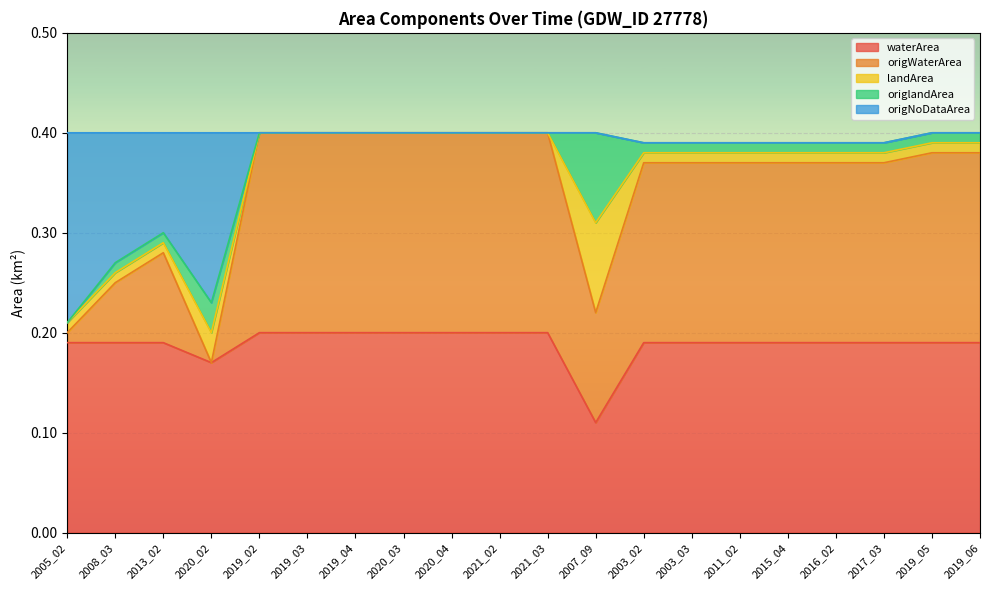

What is the maximum value for waterArea?

0.2